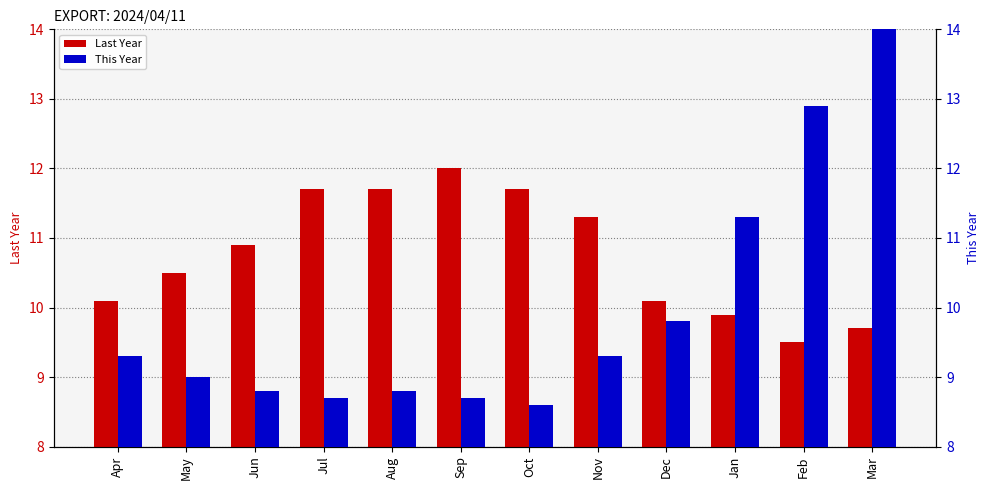

What is the smallest value displayed?

8.6